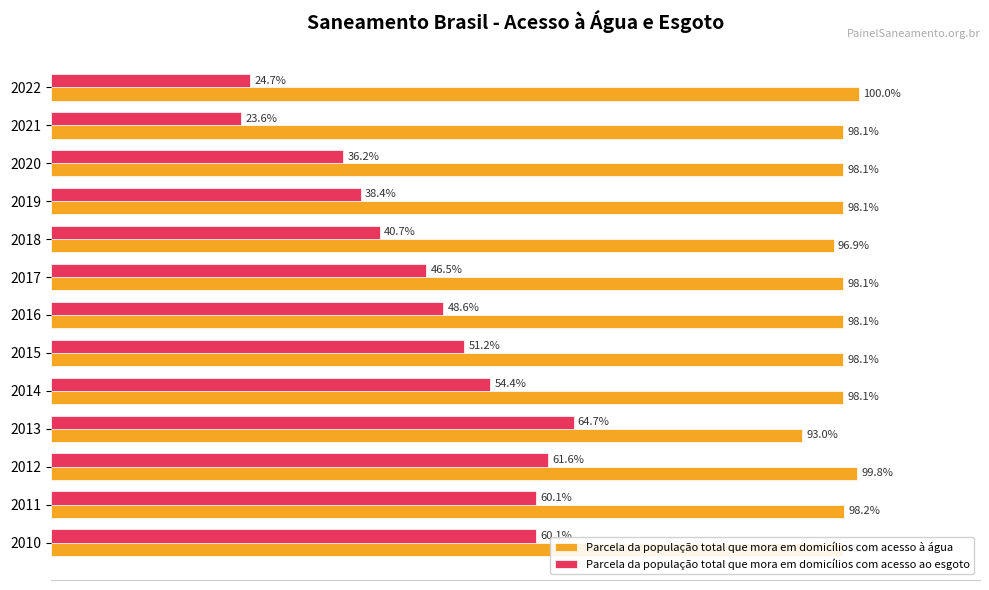

Rank the series by their average value, from lowest to highest.

Parcela da população total que mora em domicílios com acesso ao esgoto, Parcela da população total que mora em domicílios com acesso à água